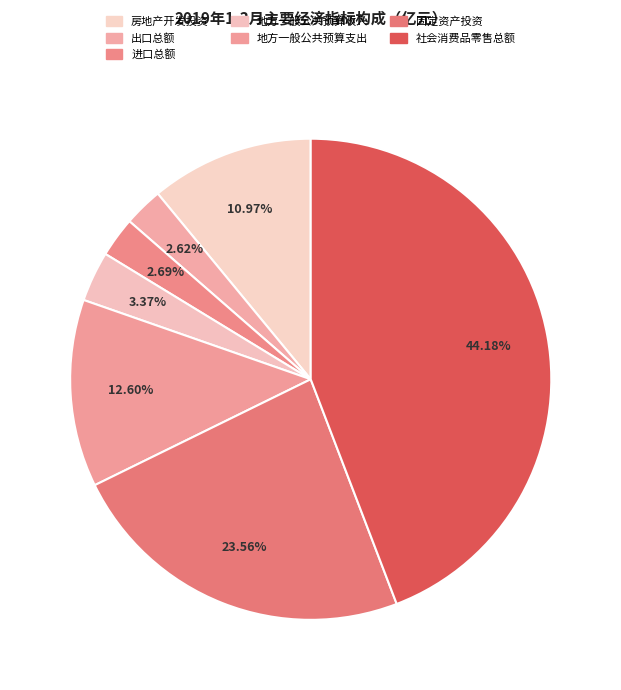

Count the number of slices in the pie.

7